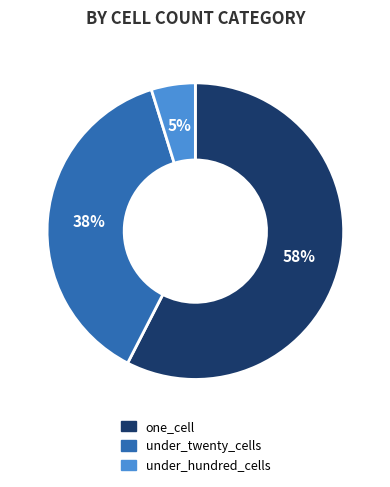

To the nearest percent, what portion does under_twenty_cells represent?

38%